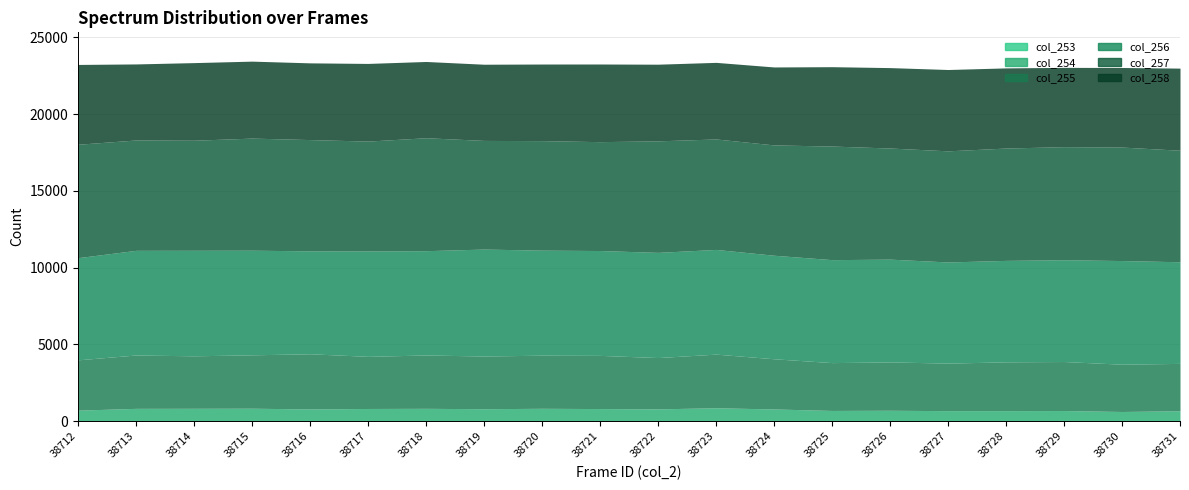

How many interior local valleys does the col_253 series have?

4